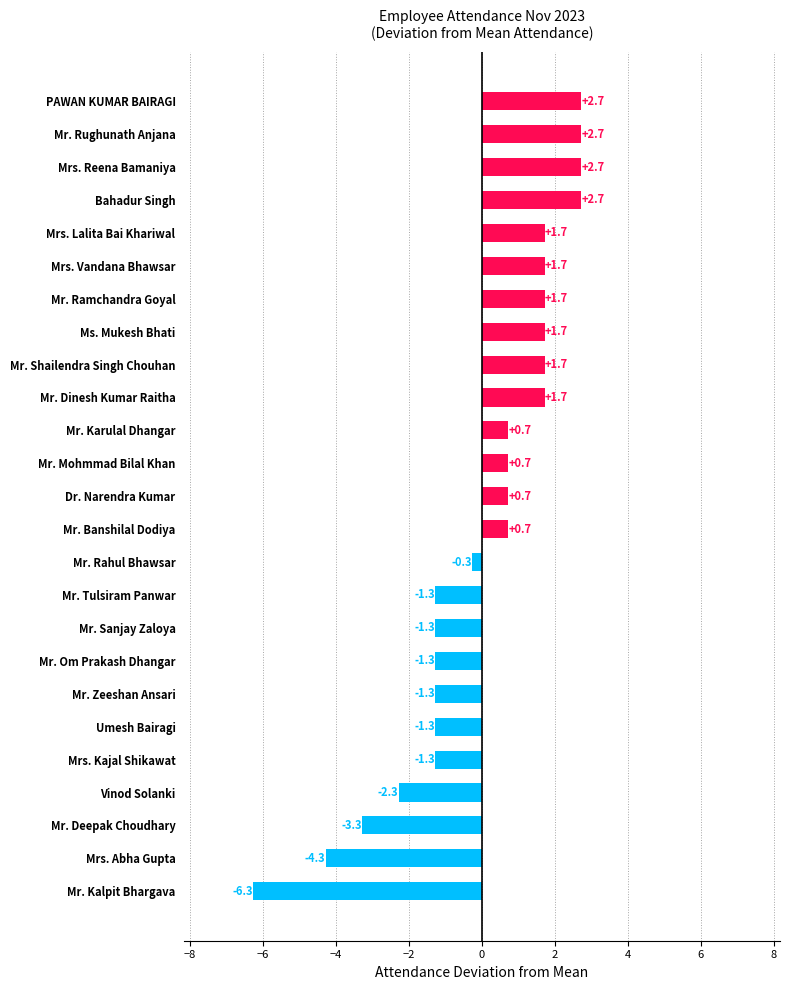

Approximately how many times larger is the value at PAWAN KUMAR BAIRAGI compared to Mrs. Lalita Bai Khariwal?

1.6